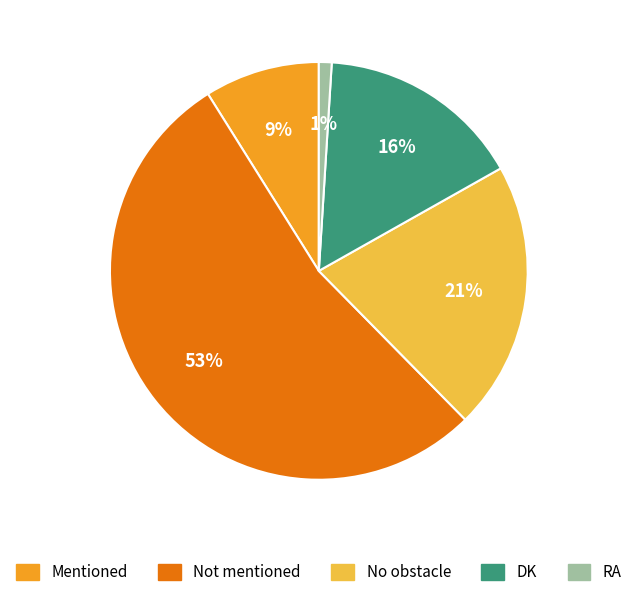

Is the sum of Not mentioned and RA greater than half?

Yes